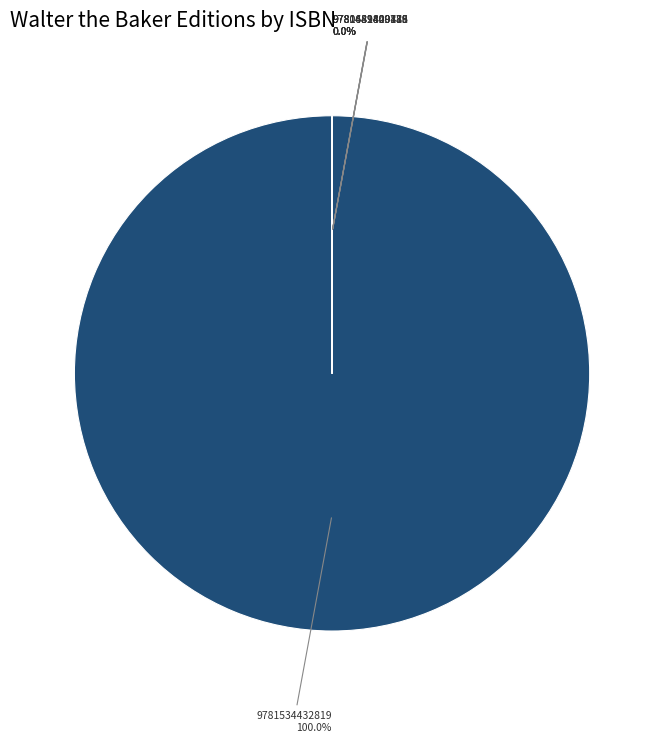

Which slice is the largest?

9781534432819